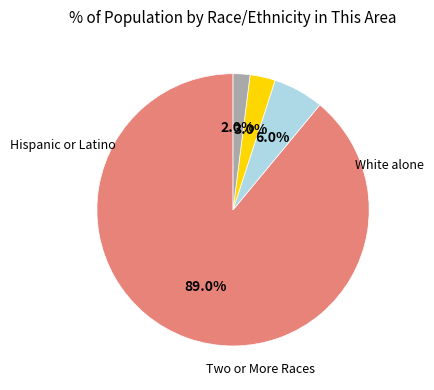

Does any single category account for the majority?

Yes